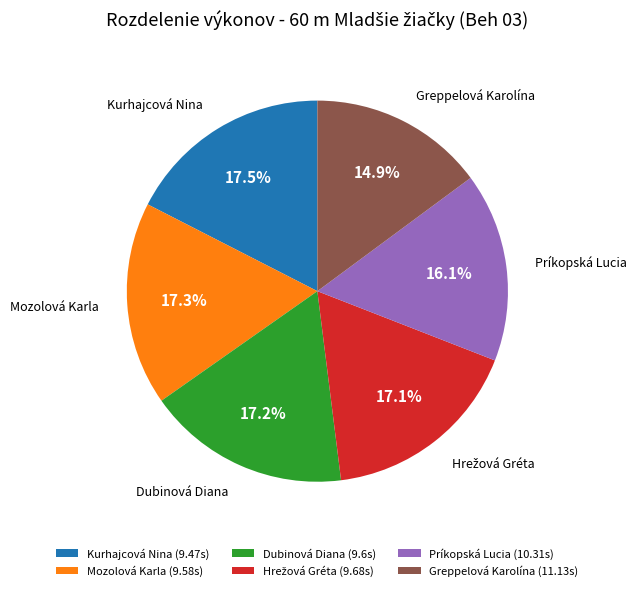

Combined, do Kurhajcová Nina (9.47s) and Mozolová Karla (9.58s) account for over 50%?

No